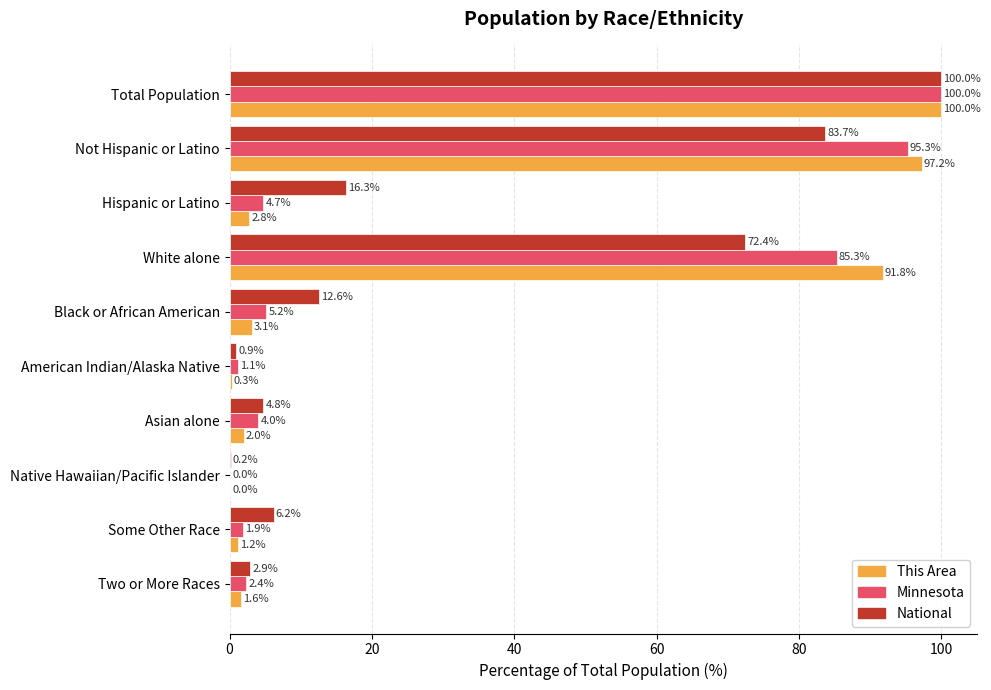

What is the total value across all series at Hispanic or Latino?

23.8